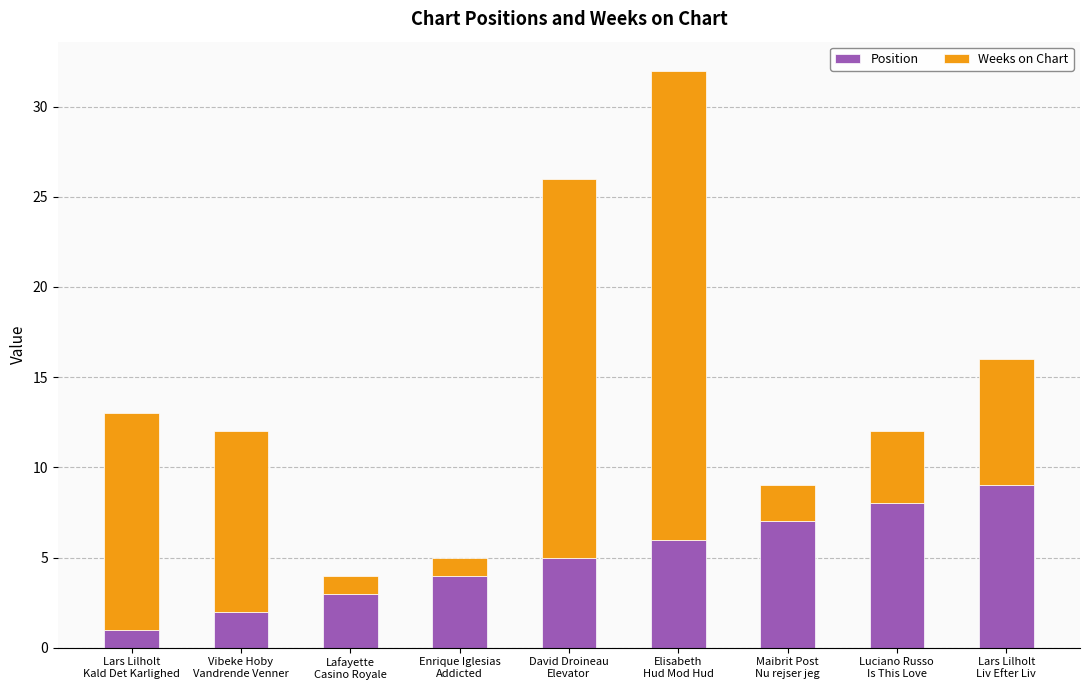

What is the difference between the maximum and minimum values in the Position series?

8